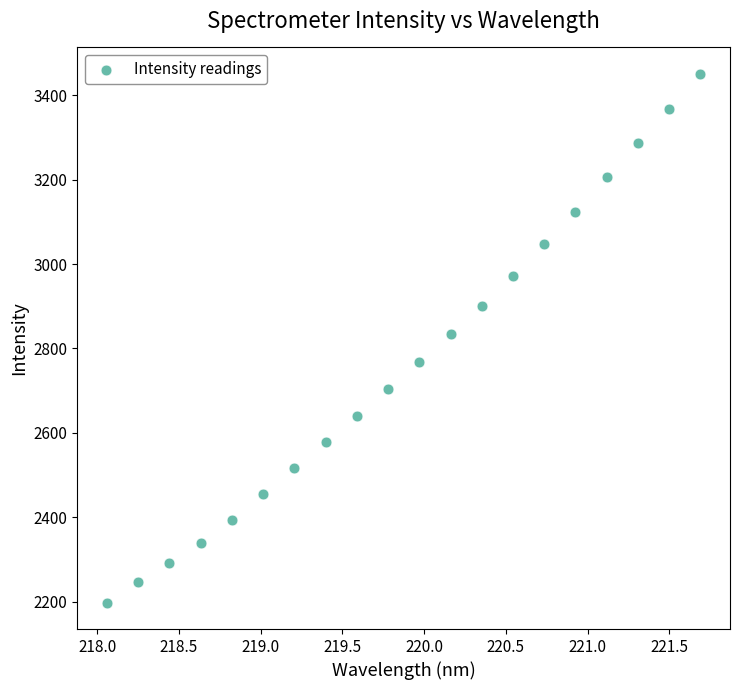

What is the range of Y values (max minus min)?

1253.5